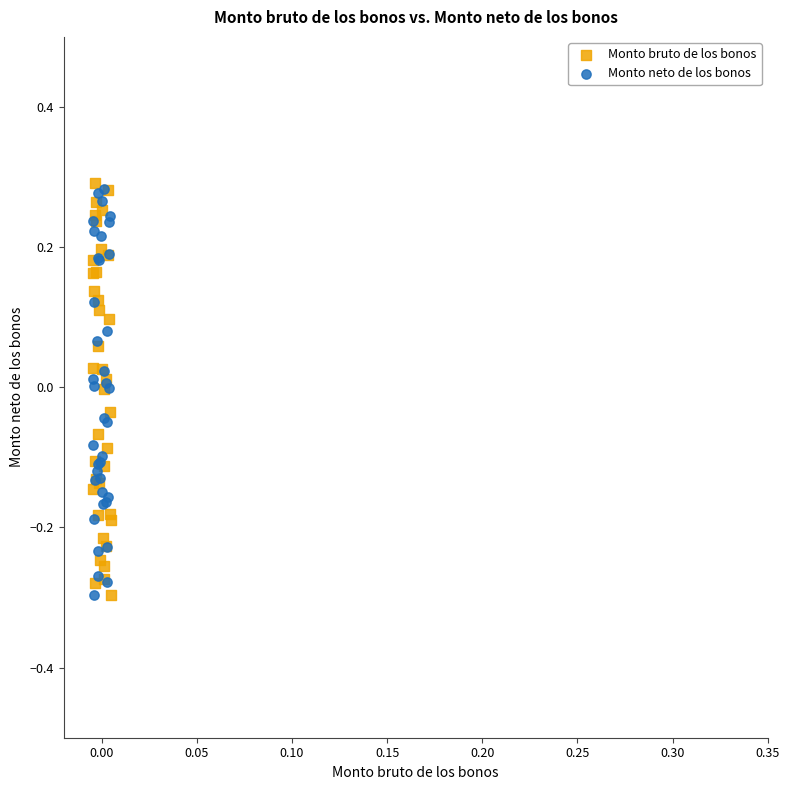

Which series reaches the maximum Y coordinate?

Monto bruto de los bonos